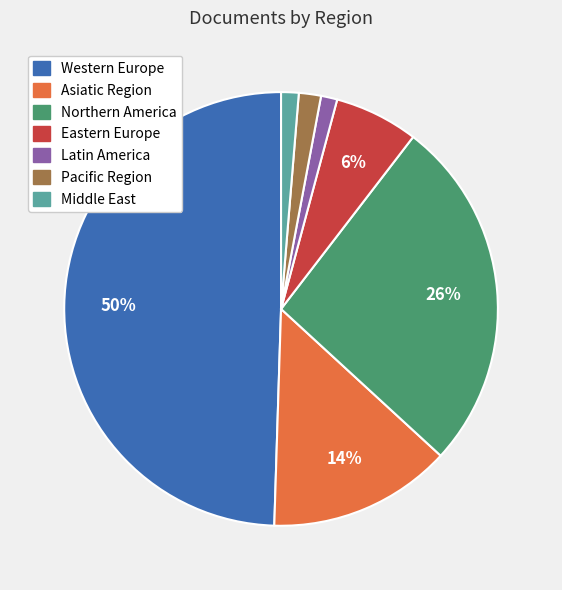

Count the number of slices in the pie.

7